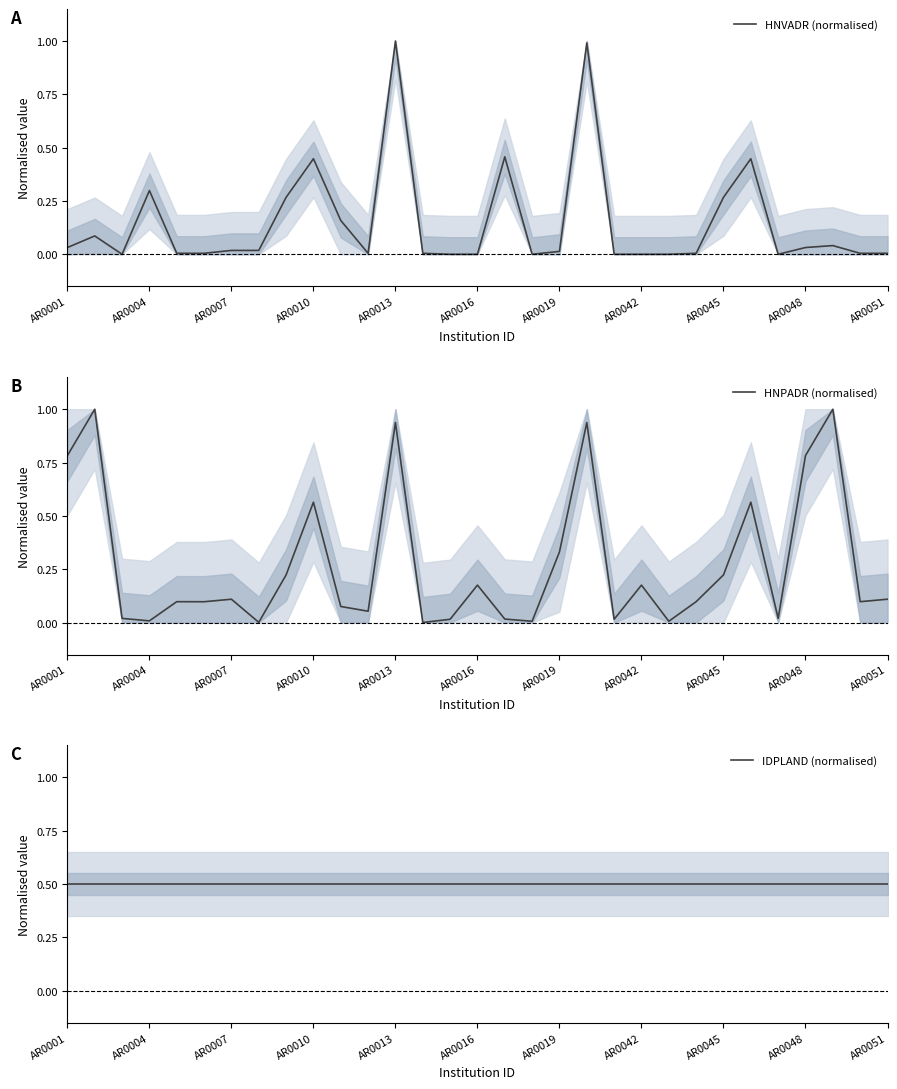

What position from the right is AR0016?

16